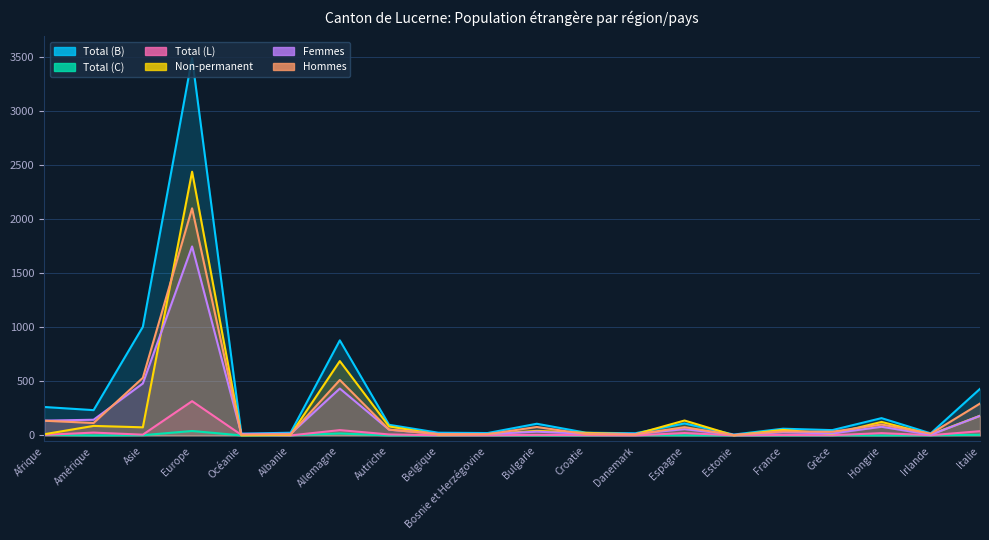

Is it true that Total (C) equals 1 at Espagne?

False